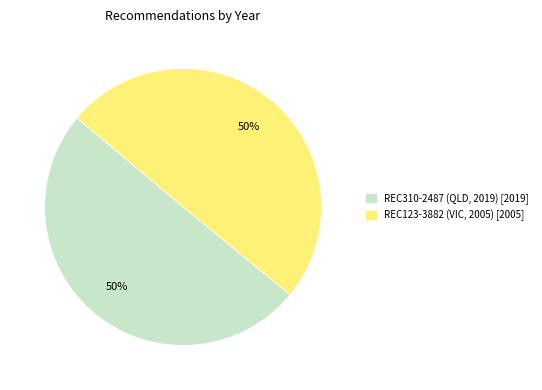

Do REC123-3882 (VIC, 2005) and REC310-2487 (QLD, 2019) together represent more than half of the pie?

Yes